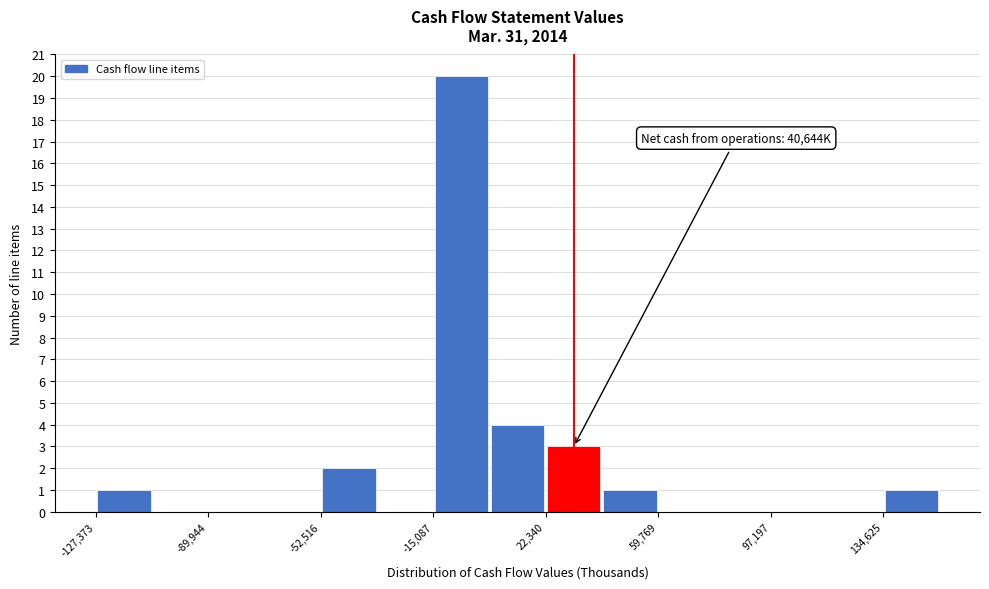

Around what value on the x-axis is the tallest bar? Give the approximate position of its centre, as read against the axis.

-5000